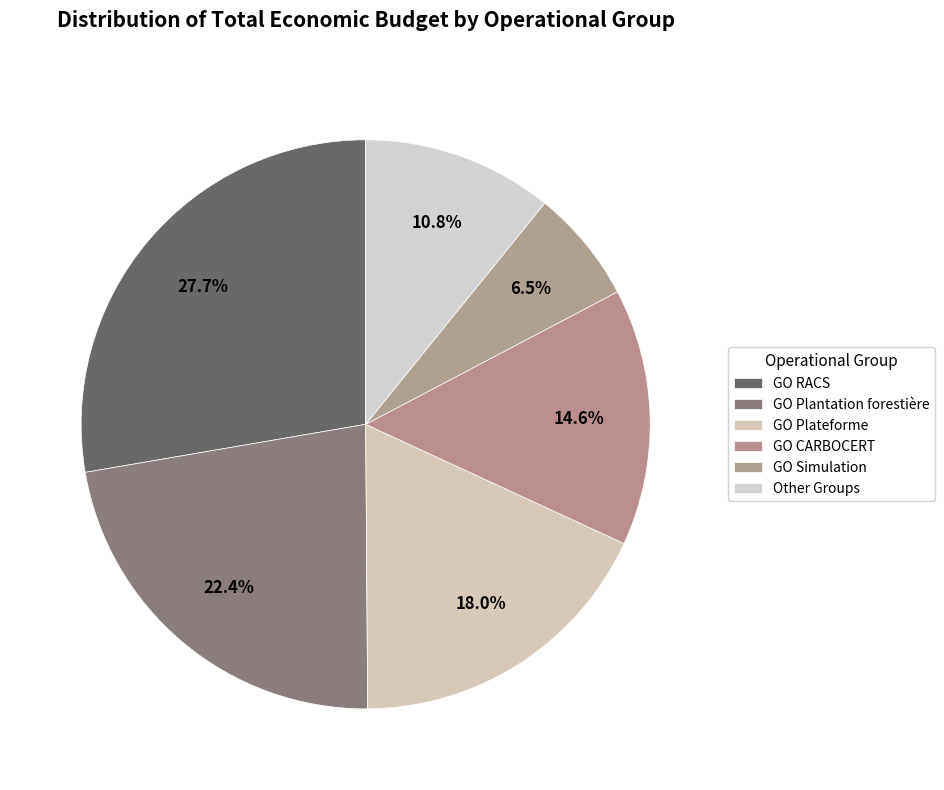

What is the largest slice in the pie chart?

GO RACS